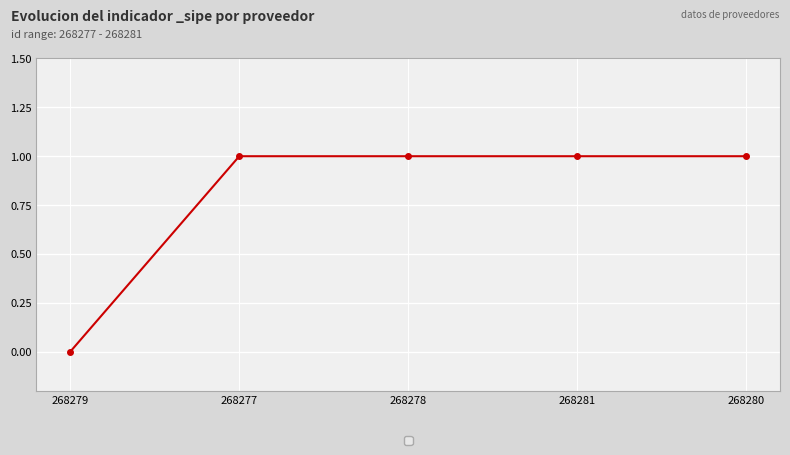

How many lines are shown in the chart?

1